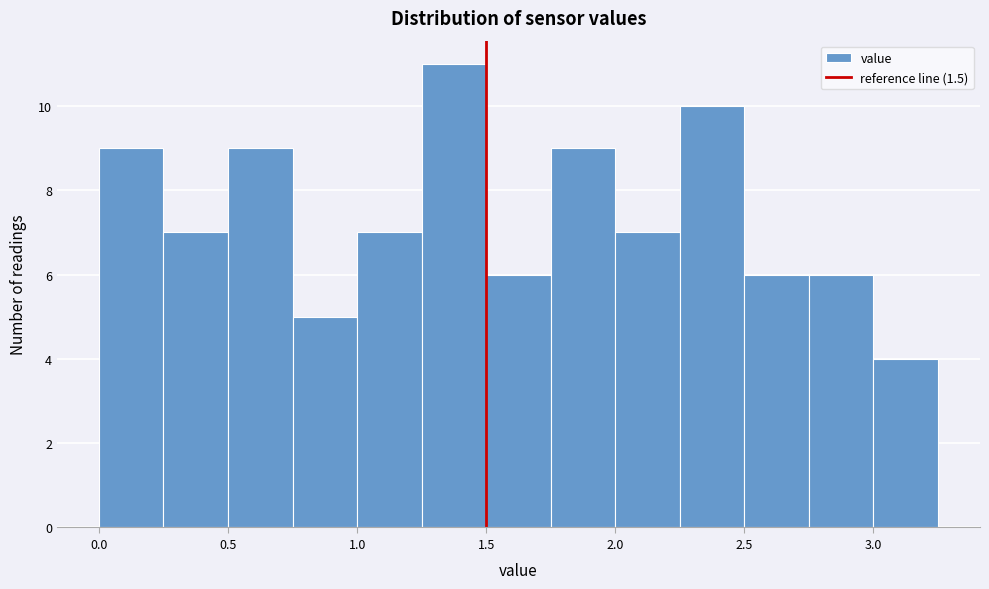

What is the height of the bar covering 2.50 to 2.75 on the x-axis? The values are not printed on the chart, so give them approximately, as read against the axis.

6